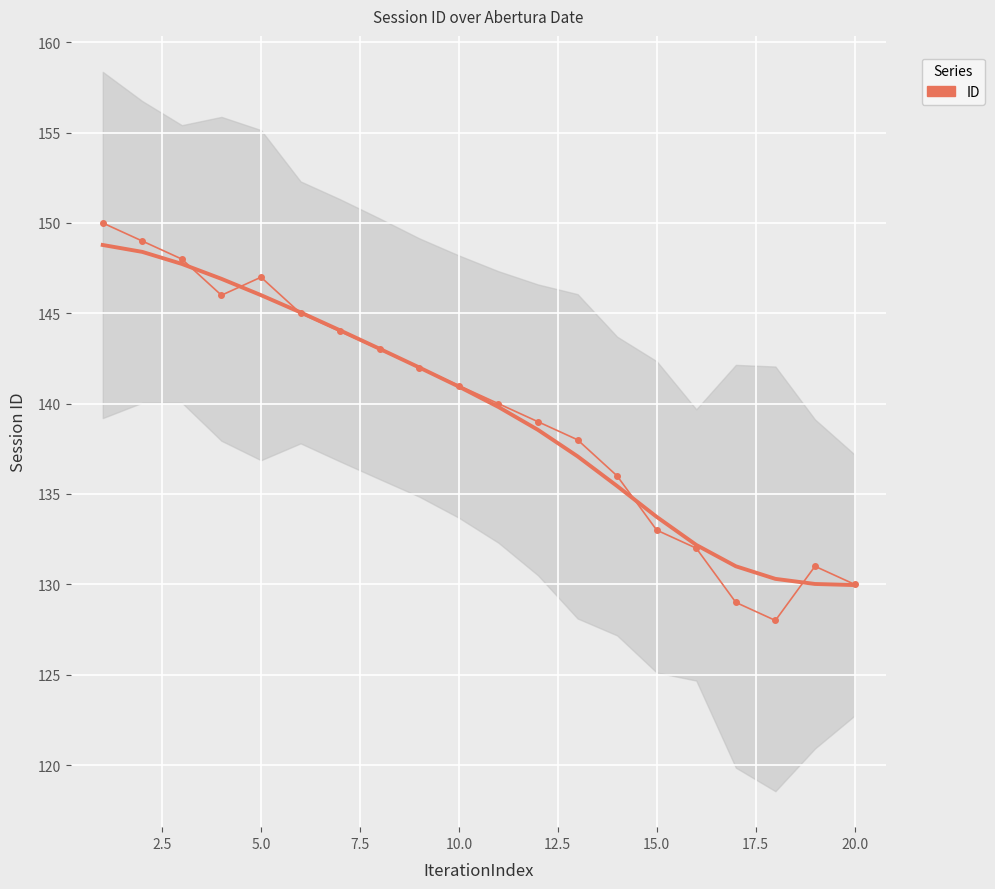

Reading left to right, extract all data points from this chart.

150	149	148	146	147	145	144	143	142	141	140	139	138	136	133	132	129	128	131	130